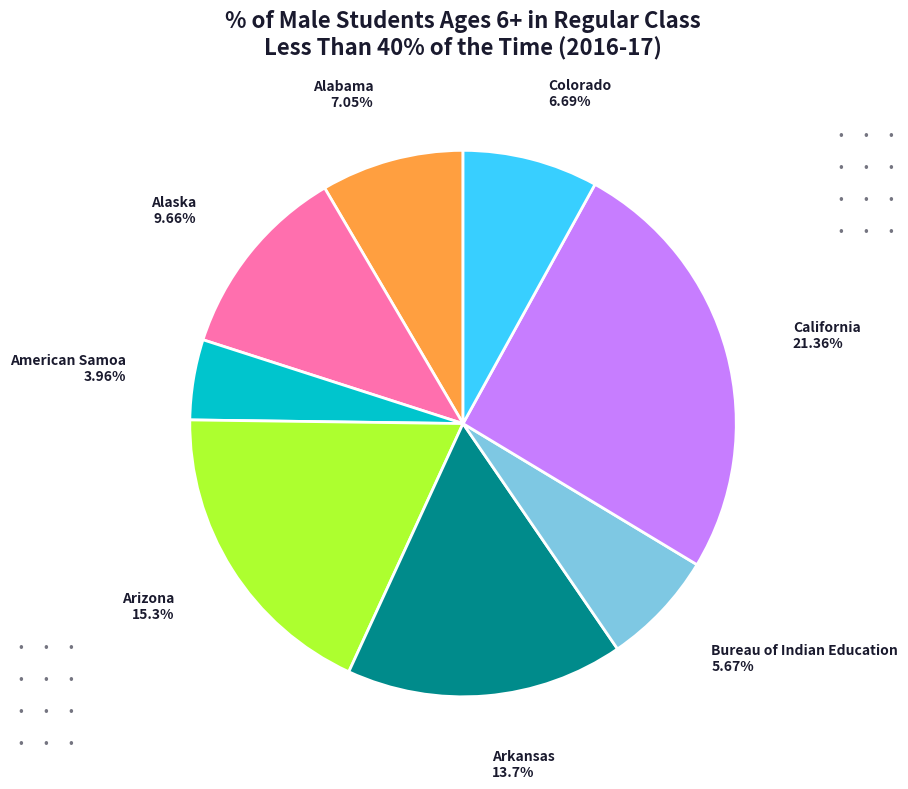

Does any single category account for the majority?

No